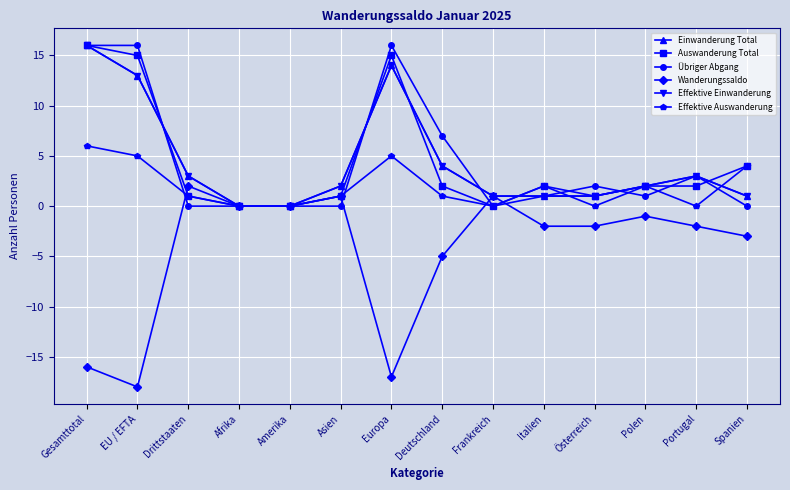

Which category has the highest value across all series?

Gesamttotal